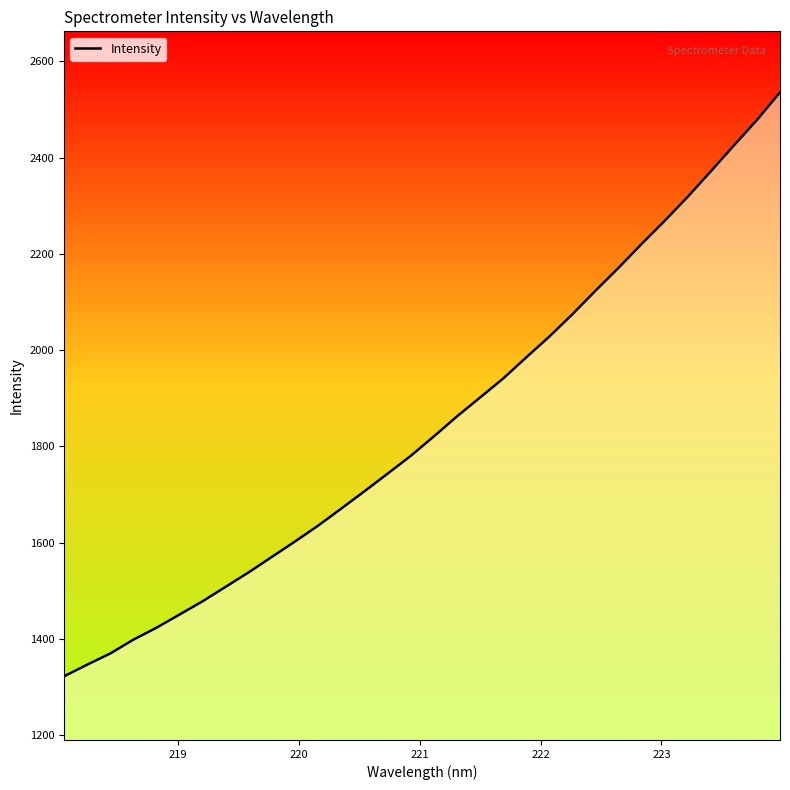

What is the maximum value shown in the chart?

2535.5